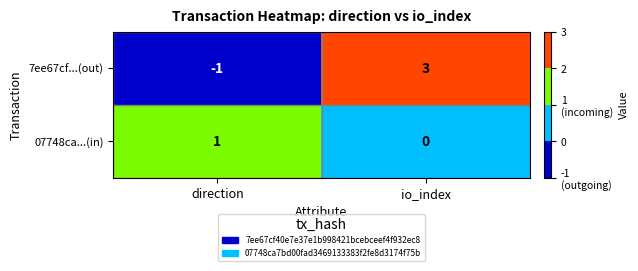

Reading right to left, list all the values displayed in this chart.

7ee67cf...(out): 3	-1
07748ca...(in): 0	1